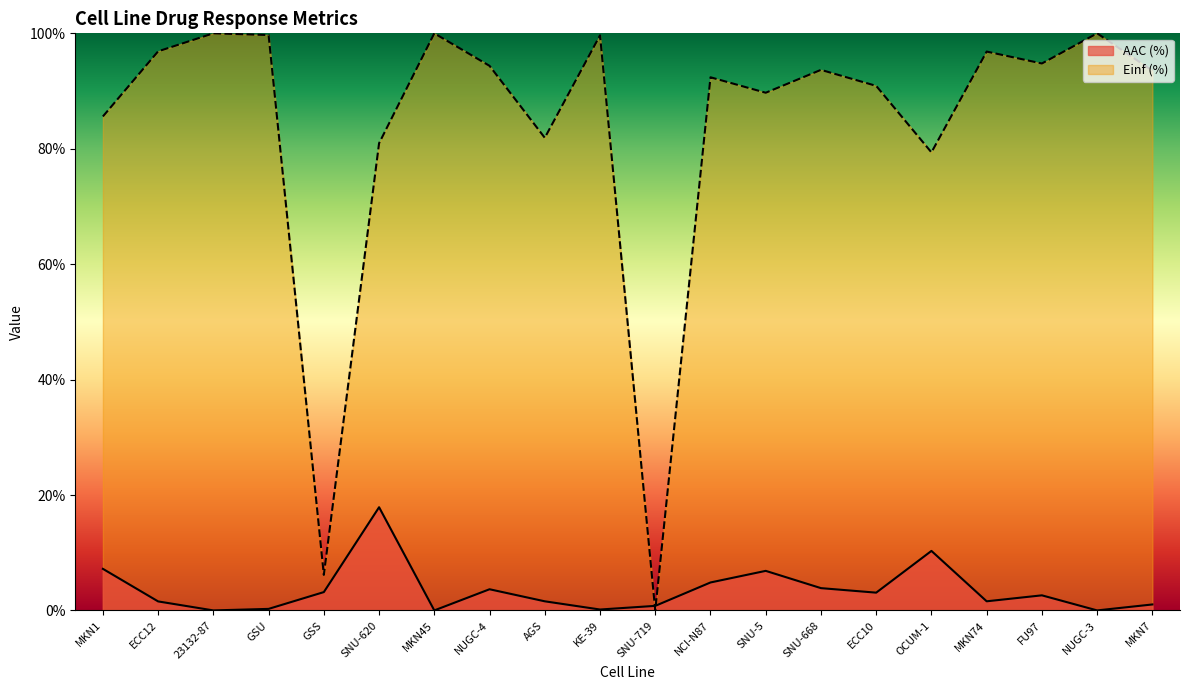

Which label corresponds to the smallest value in the chart?

23132-87